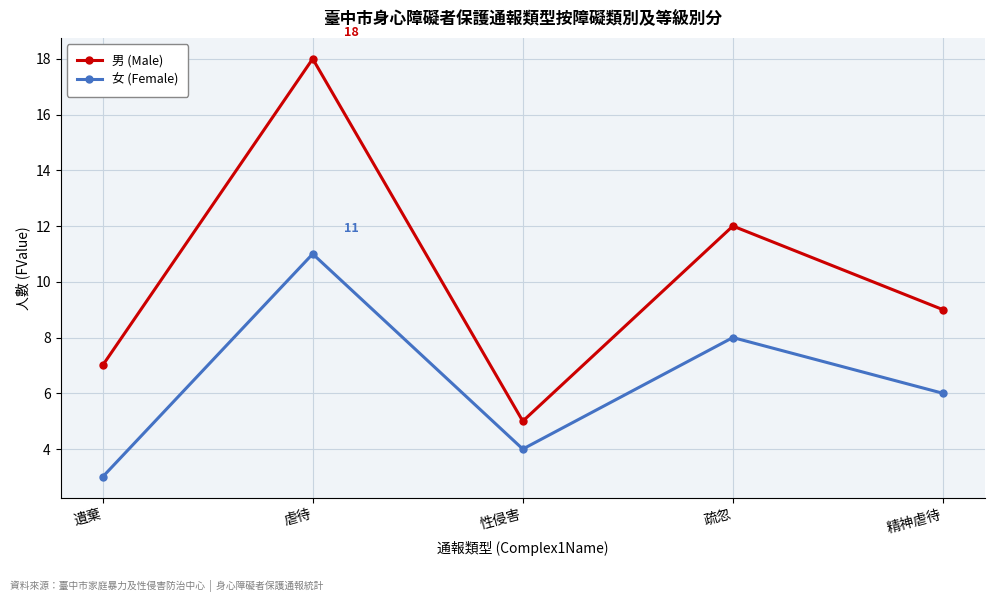

The 男 (Male) series shows 5 at 性侵害. True or false?

True